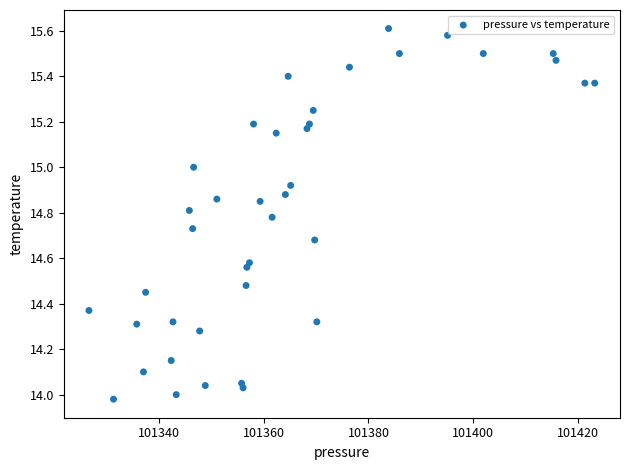

What is the range of Y values (max minus min)?

1.6